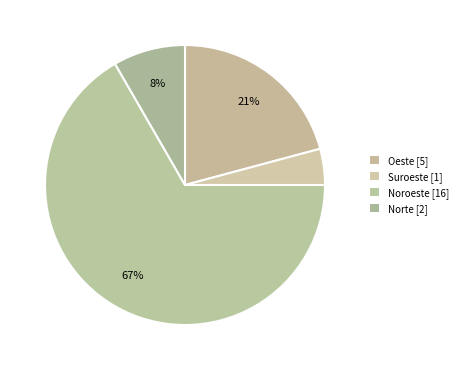

Count the number of slices in the pie.

4